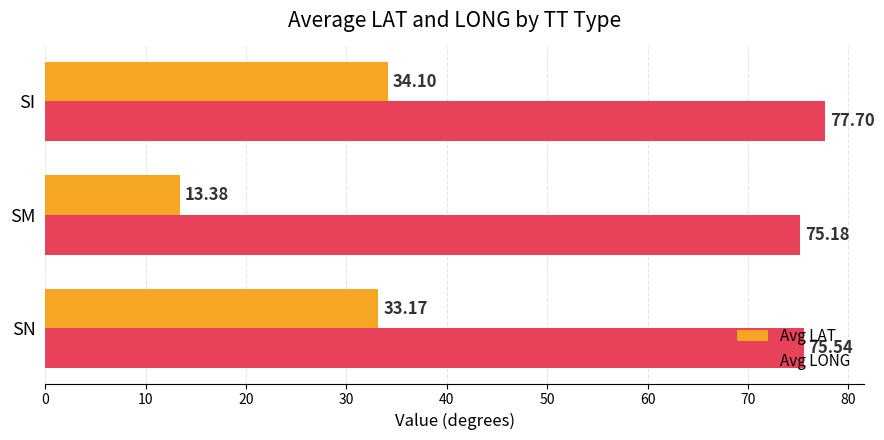

What is the average value of the Avg LONG series?

76.1